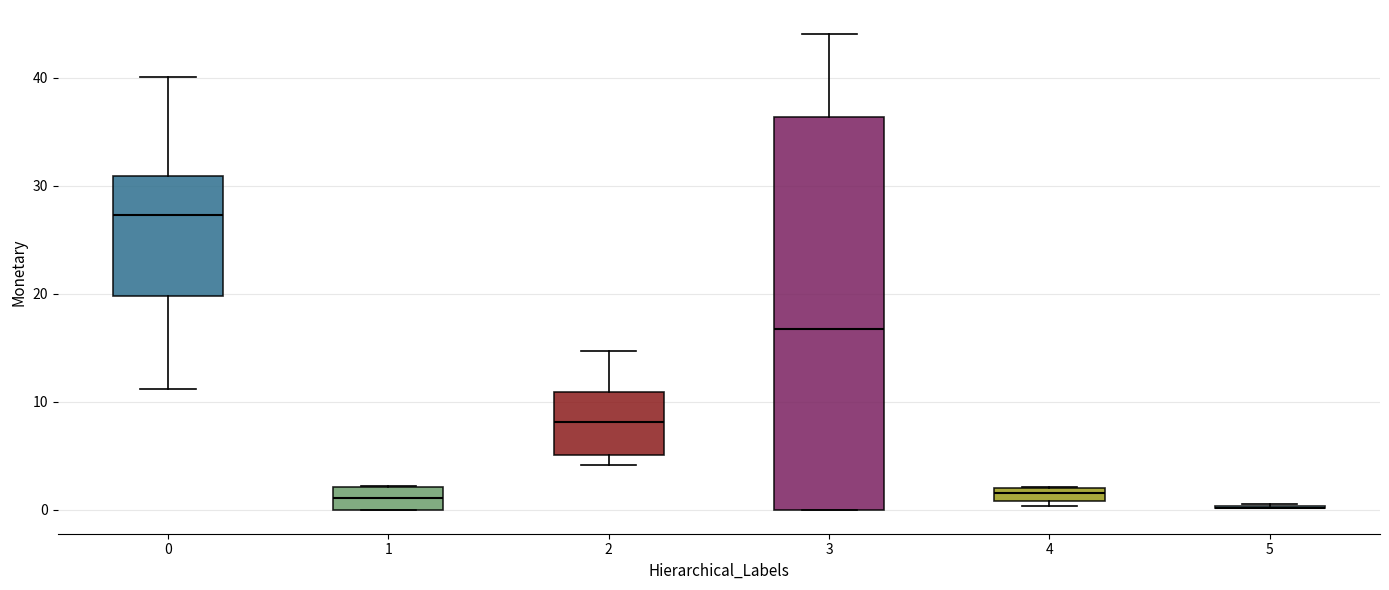

Where does the median line of the box at x = 3 sit on the y-axis? The values are not printed on the chart, so give them approximately, as read against the axis.

17